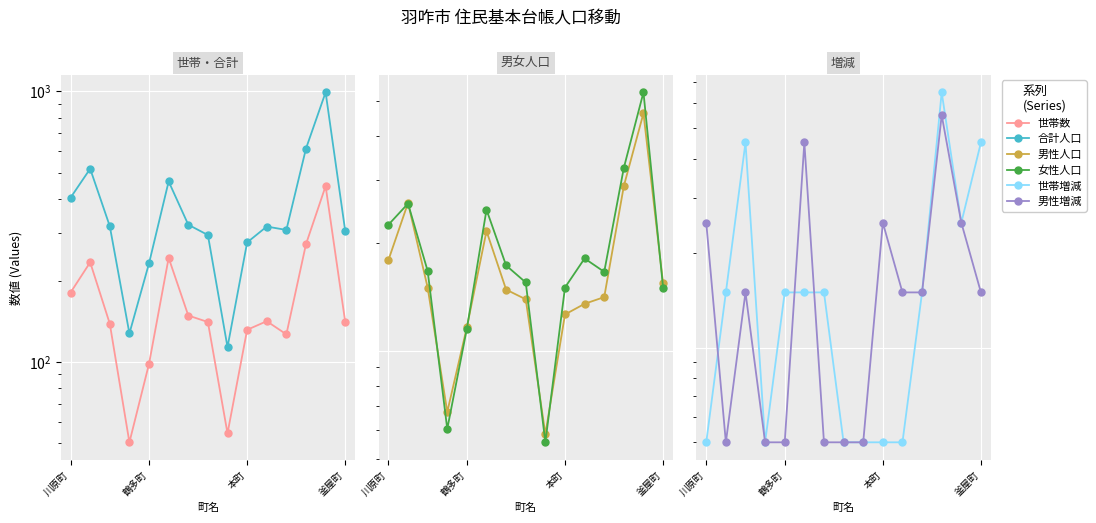

Reading left to right, transcribe all the data shown in this chart.

世帯数: 180.5	233.5	138.5	50.5	98.5	242.5	148.5	140.5	54.5	131.5	141.5	126.5	272.5	446.5	140.5
合計人口: 404.5	517.5	317.5	127.5	231.5	464.5	321.5	294.5	113.5	276.5	316.5	307.5	614.5	991.5	304.5
男性人口: 179.5	259.5	150.5	67.5	116.5	216.5	148.5	139.5	58.5	126.5	135.5	141.5	289.5	462.5	154.5
女性人口: 225.5	258.5	167.5	60.5	115.5	248.5	173.5	155.5	55.5	150.5	181.5	166.5	325.5	529.5	150.5
世帯増減: 0.5	1.5	4.5	0.5	1.5	1.5	1.5	0.5	0.5	0.5	0.5	1.5	6.5	2.5	4.5
男性増減: 2.5	0.5	1.5	0.5	0.5	4.5	0.5	0.5	0.5	2.5	1.5	1.5	5.5	2.5	1.5